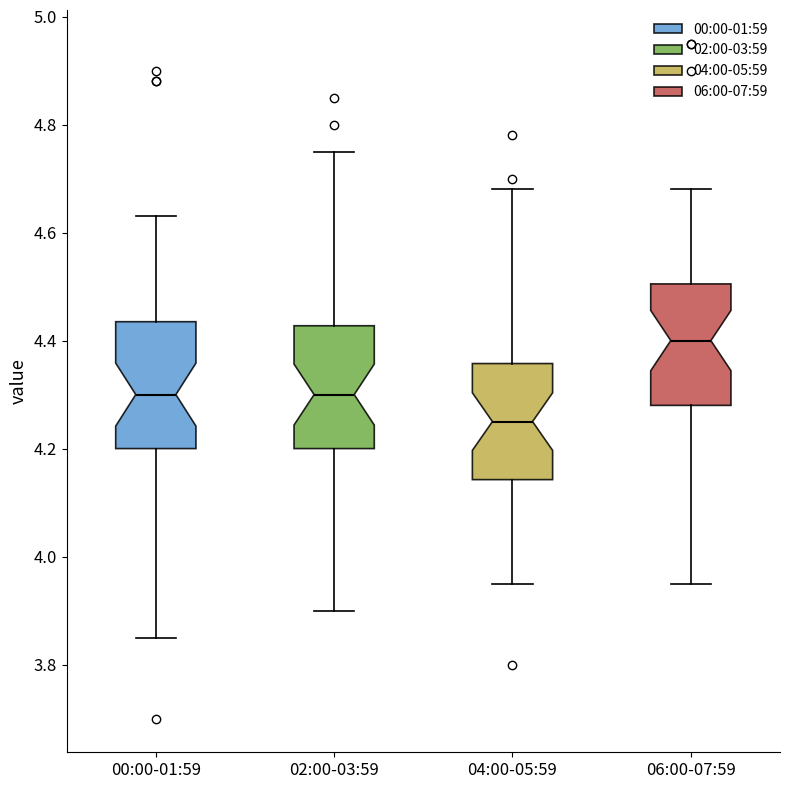

Where does the lower whisker of the box for 00:00-01:59 end on the y-axis? The values are not printed on the chart, so give them approximately, as read against the axis.

3.86